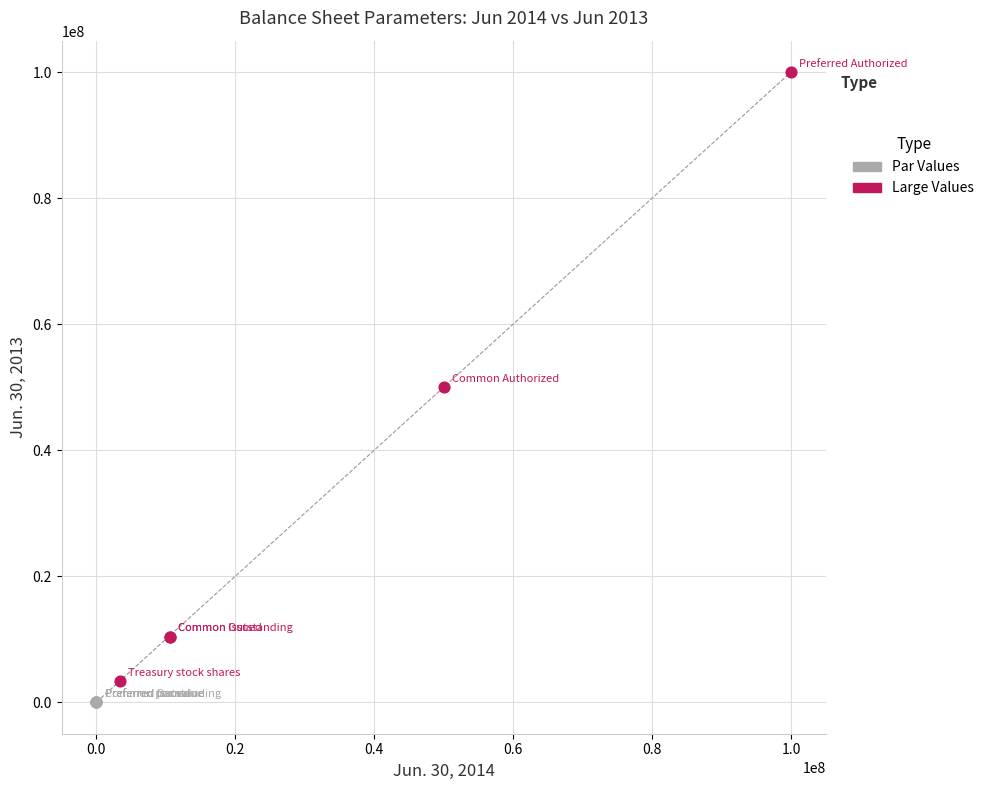

Which series reaches the maximum Y coordinate?

Large Values